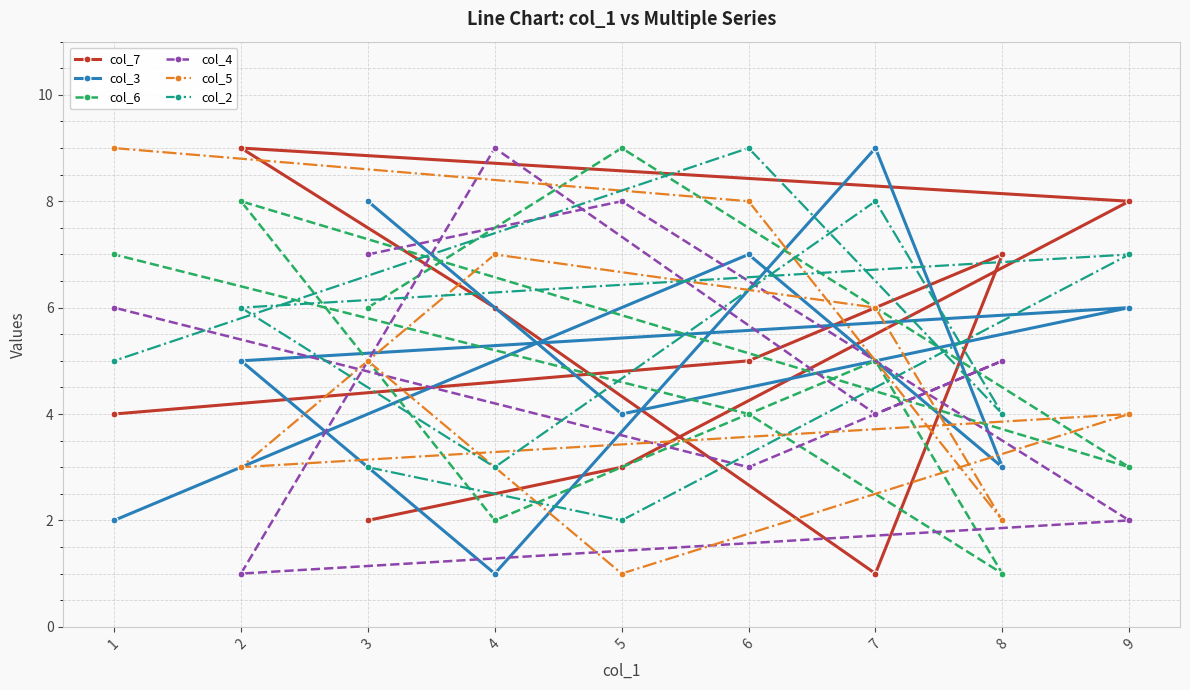

At which category is the sum across all series the highest?

6